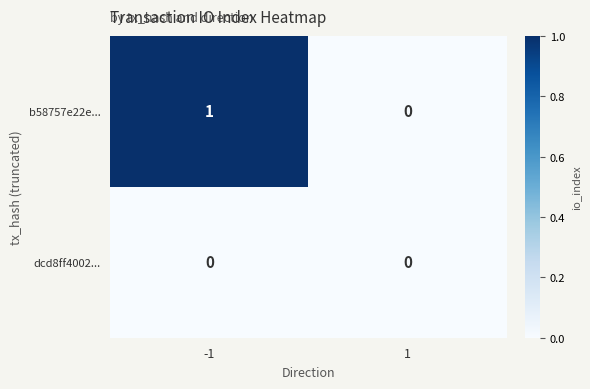

How many series are shown in this chart?

2